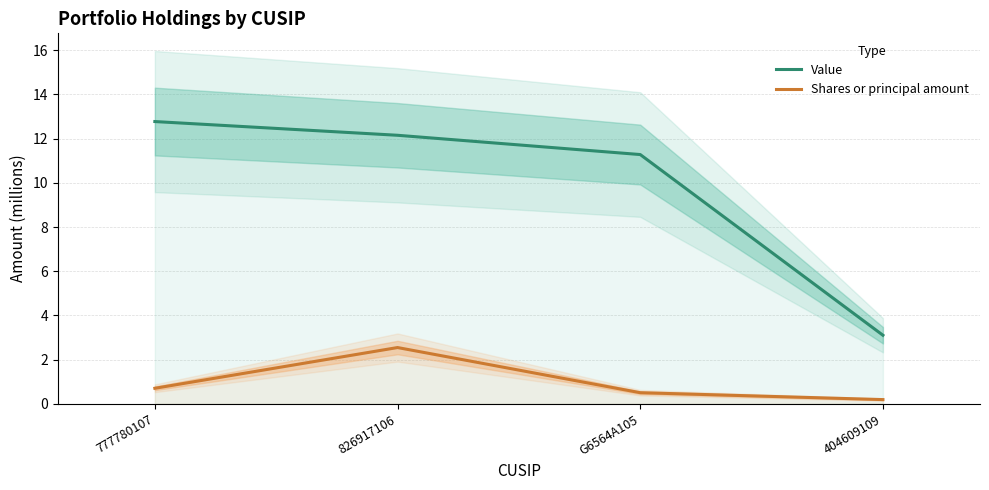

What is the difference between the maximum and minimum values in the Value series?

9.7